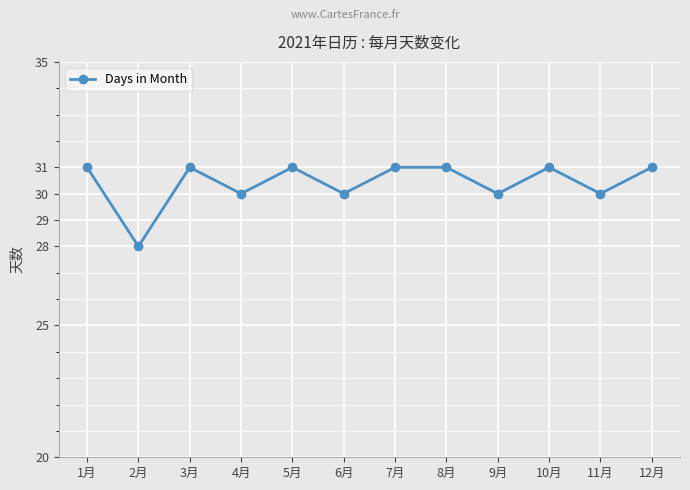

True or false: the data shows 31 at 3月.

True